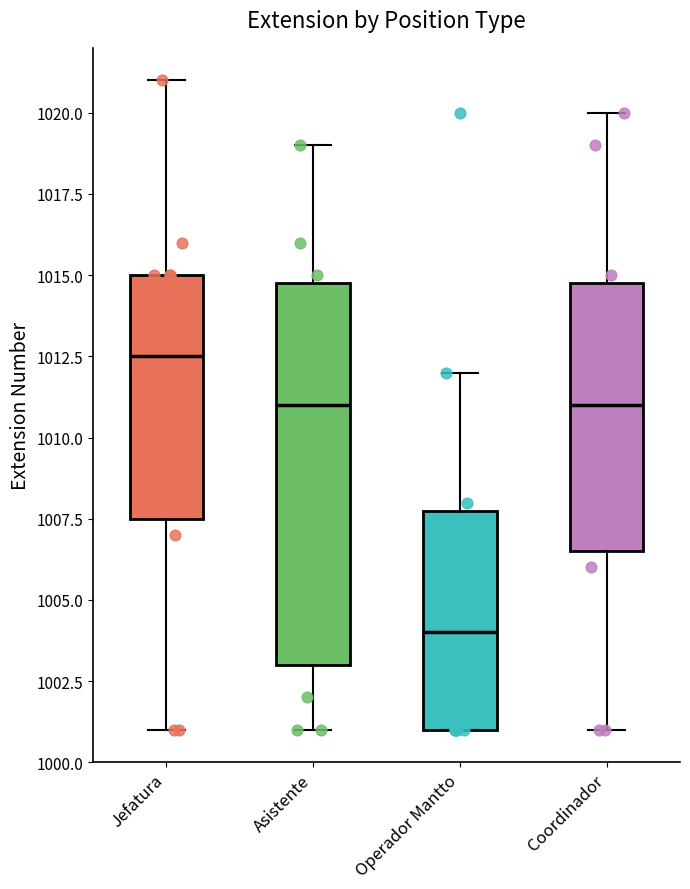

Where does the upper whisker of the box for Operador Mantto end on the y-axis? The values are not printed on the chart, so give them approximately, as read against the axis.

1012.0